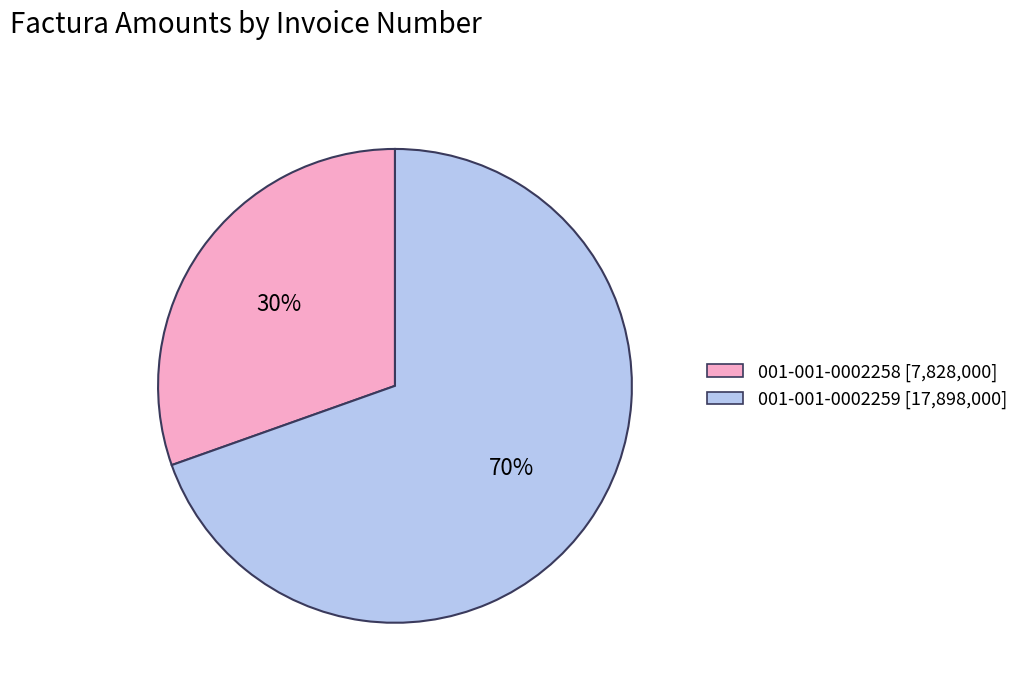

Which category has the biggest portion of the pie?

001-001-0002259